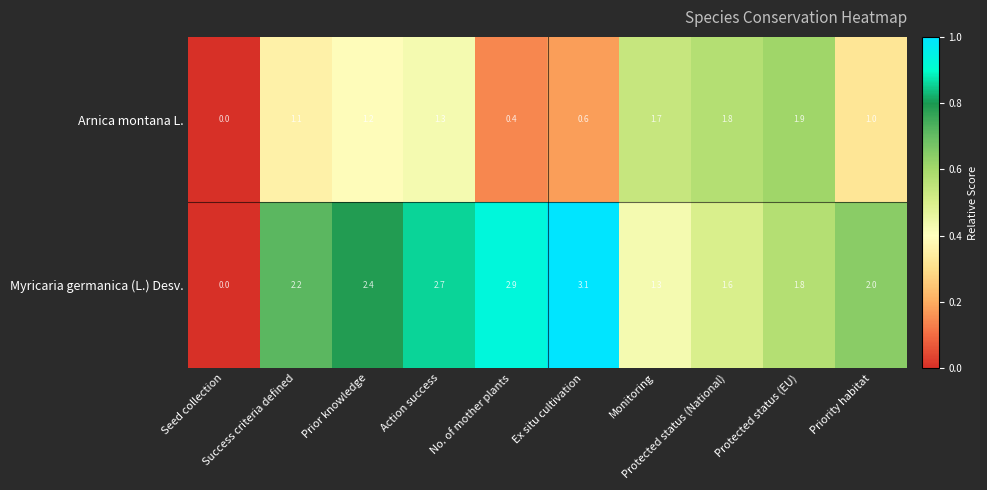

Rank the series by their average value, from lowest to highest.

Arnica montana L., Myricaria germanica (L.) Desv.